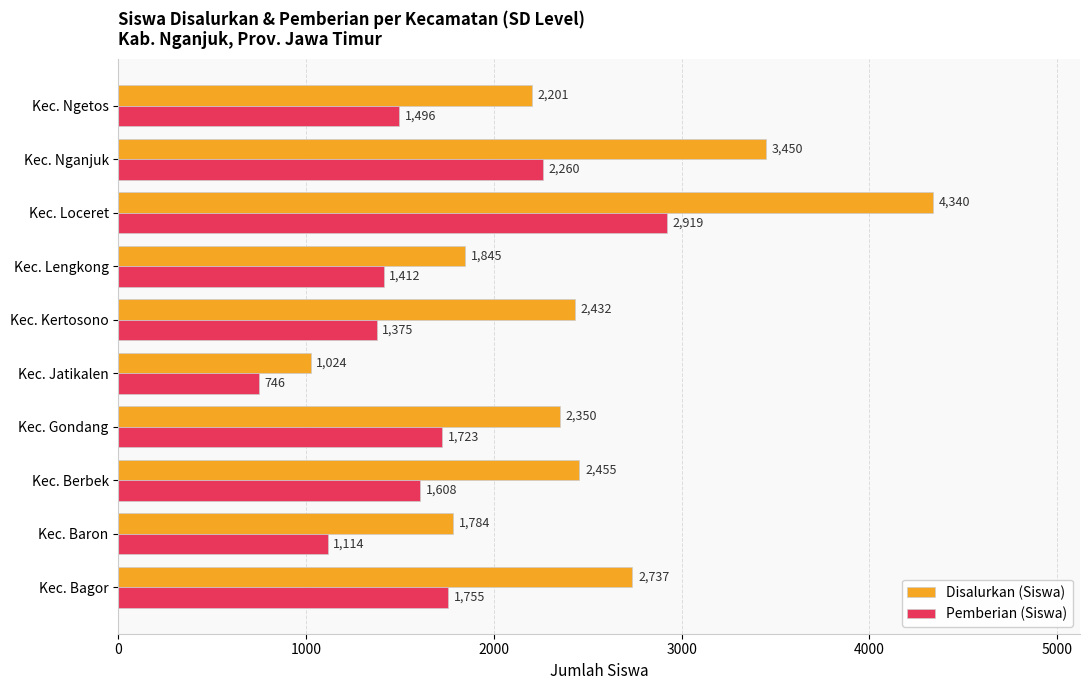

Is it true that Disalurkan (Siswa) equals 1845 at Kec. Lengkong?

True